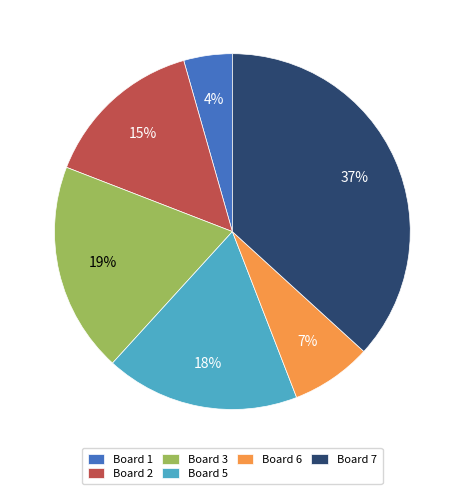

Which category has the smallest portion of the pie?

Board 1